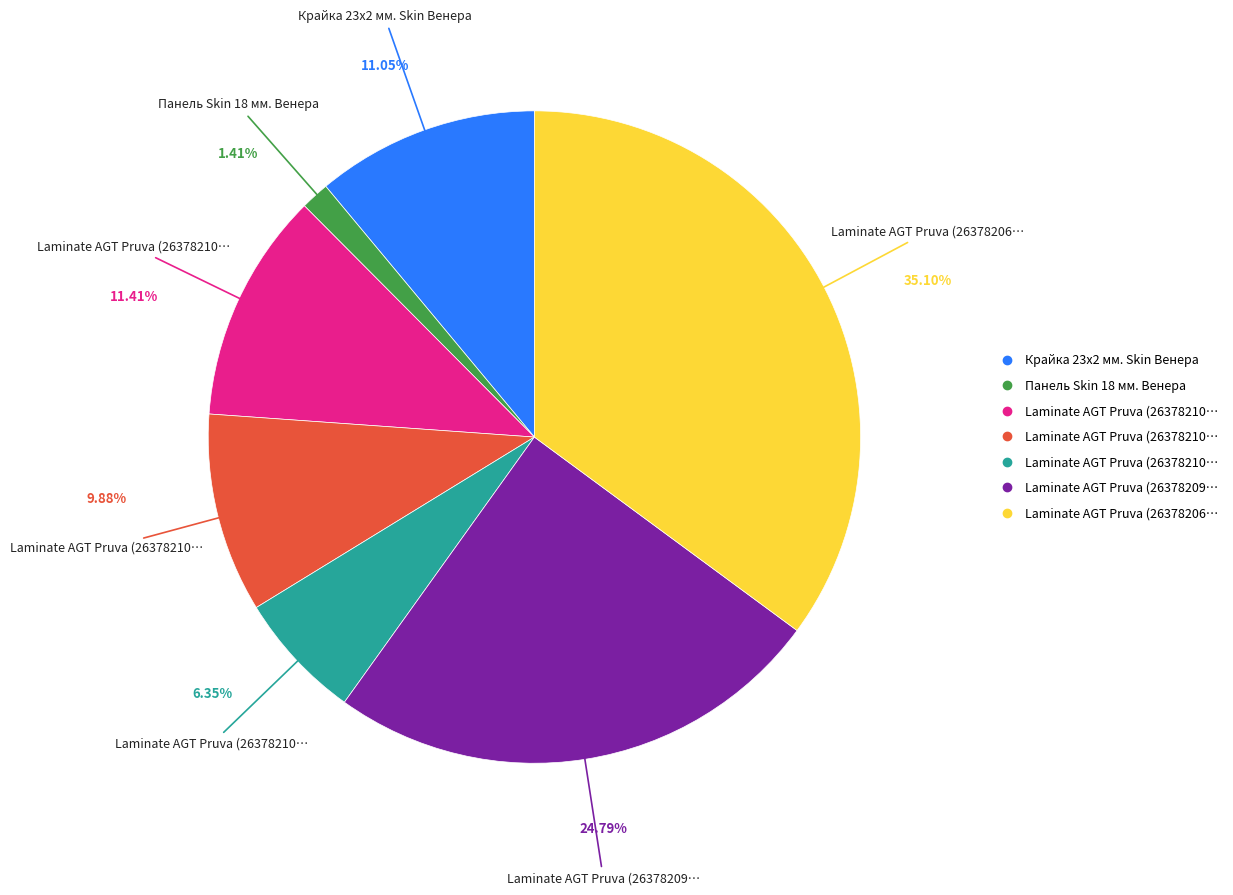

Is there any slice that represents more than half of the pie?

No